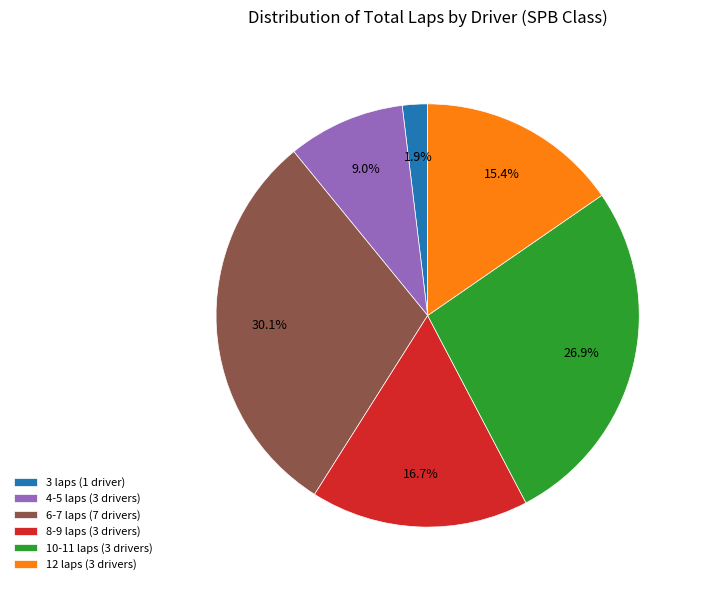

Rank the categories by value from lowest to highest.

3 laps (1 driver), 4-5 laps (3 drivers), 12 laps (3 drivers), 8-9 laps (3 drivers), 10-11 laps (3 drivers), 6-7 laps (7 drivers)